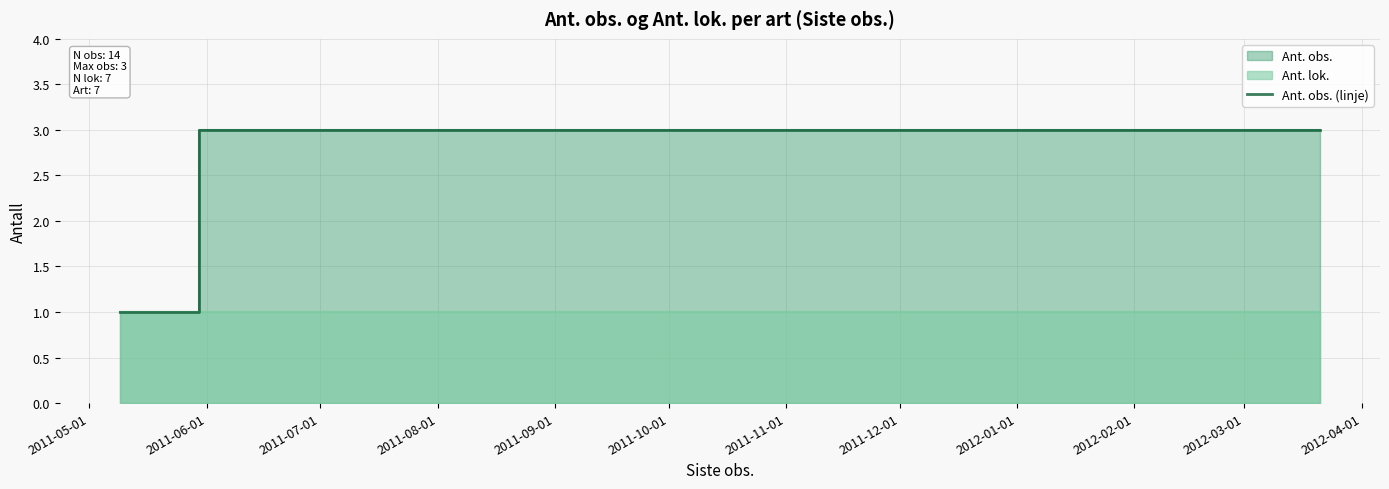

What is the minimum value shown in the chart?

1